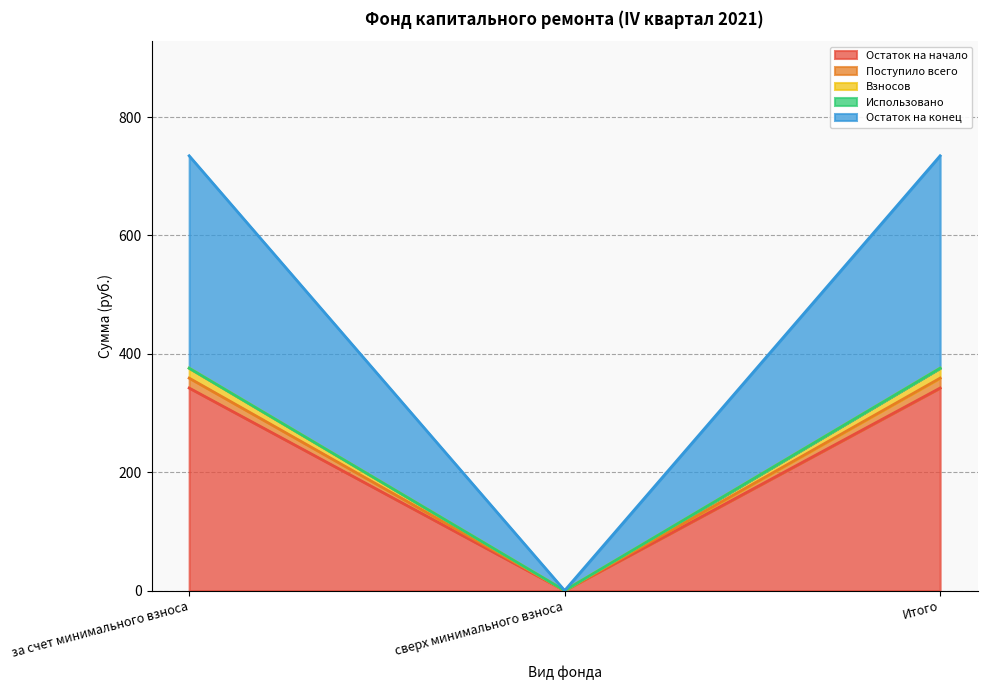

What is the label of the 2nd point from the left?

сверх минимального взноса